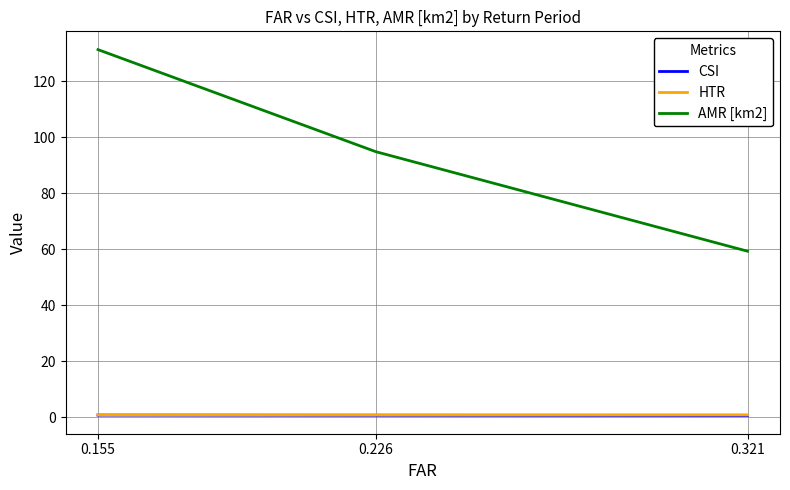

Is the value of AMR [km2] at 0.226 greater than the value of CSI at 0.155?

Yes